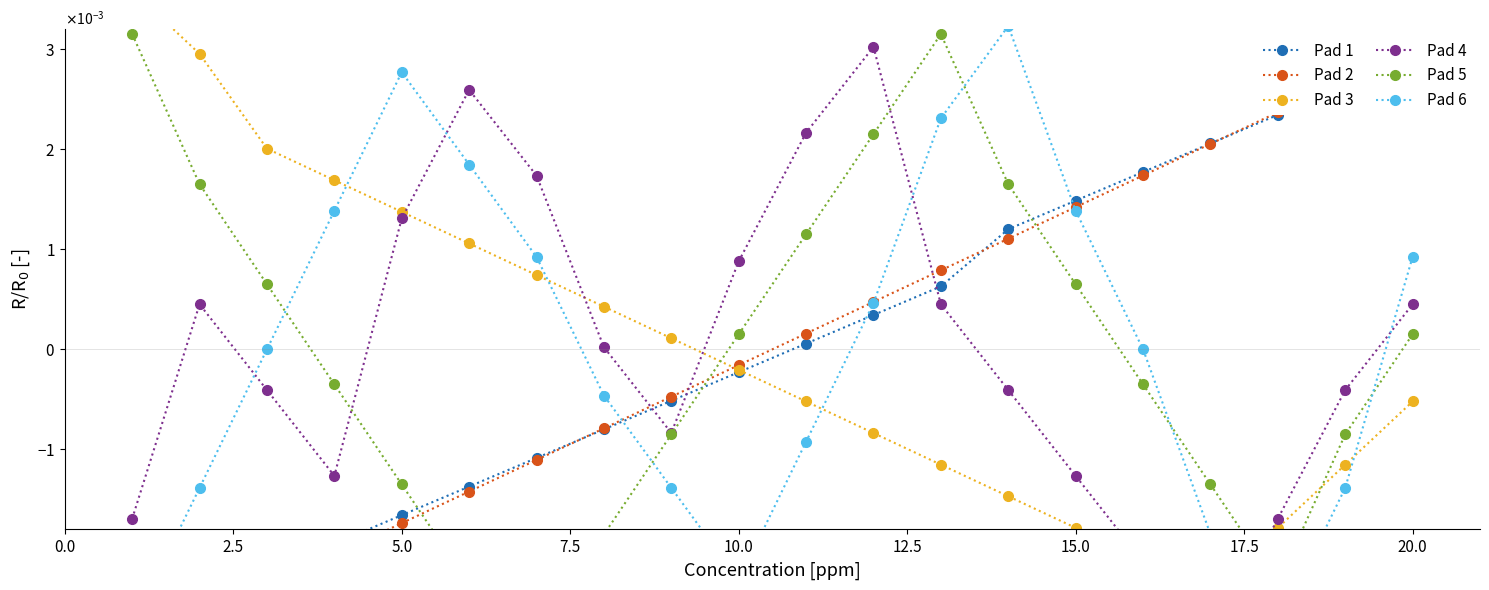

List the series in order of their peak value, highest first.

Pad 3, Pad 6, Pad 5, Pad 4, Pad 2, Pad 1